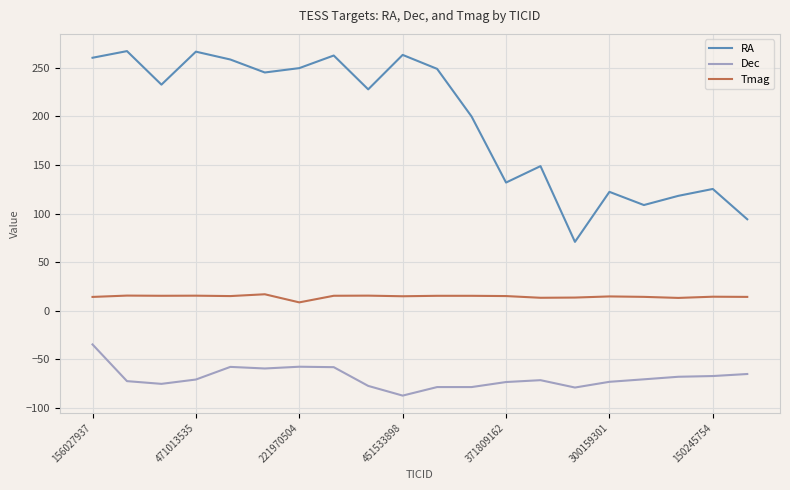

What is the difference between the maximum and minimum values in the RA series?

196.2